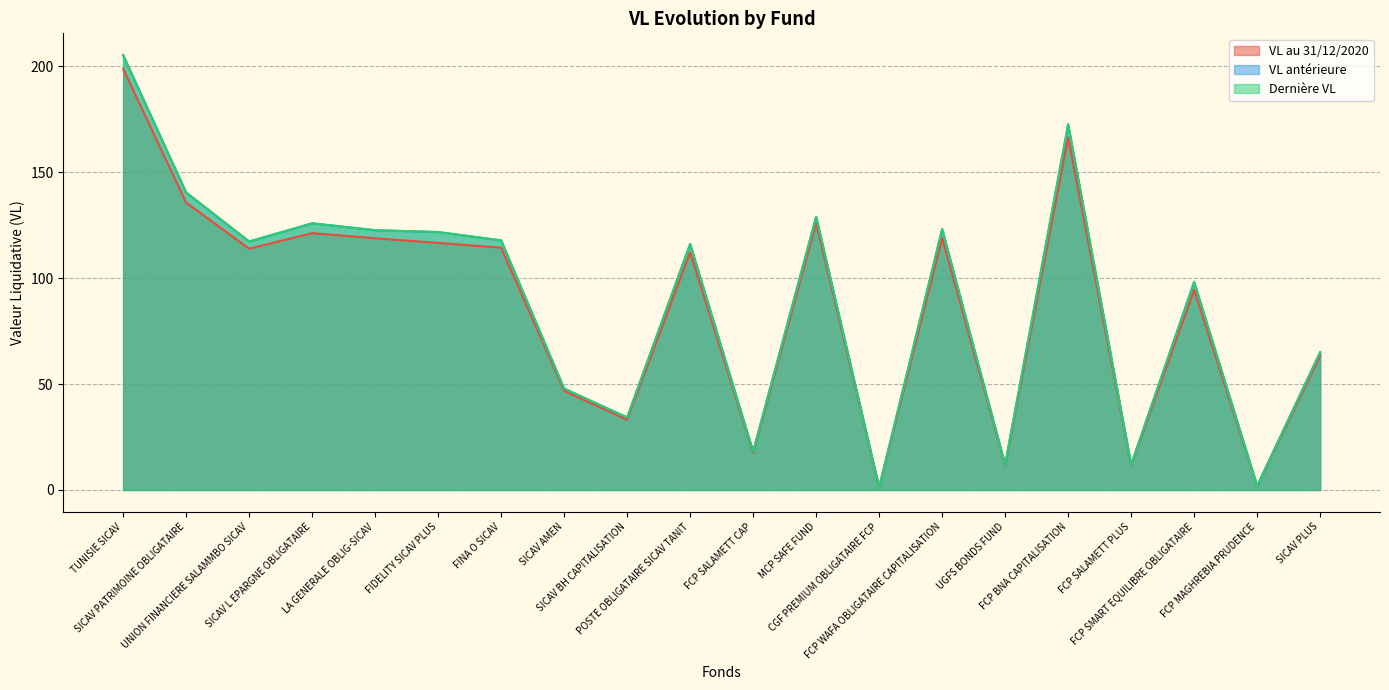

What are all the series names shown in the legend?

VL au 31/12/2020, VL antérieure, Dernière VL